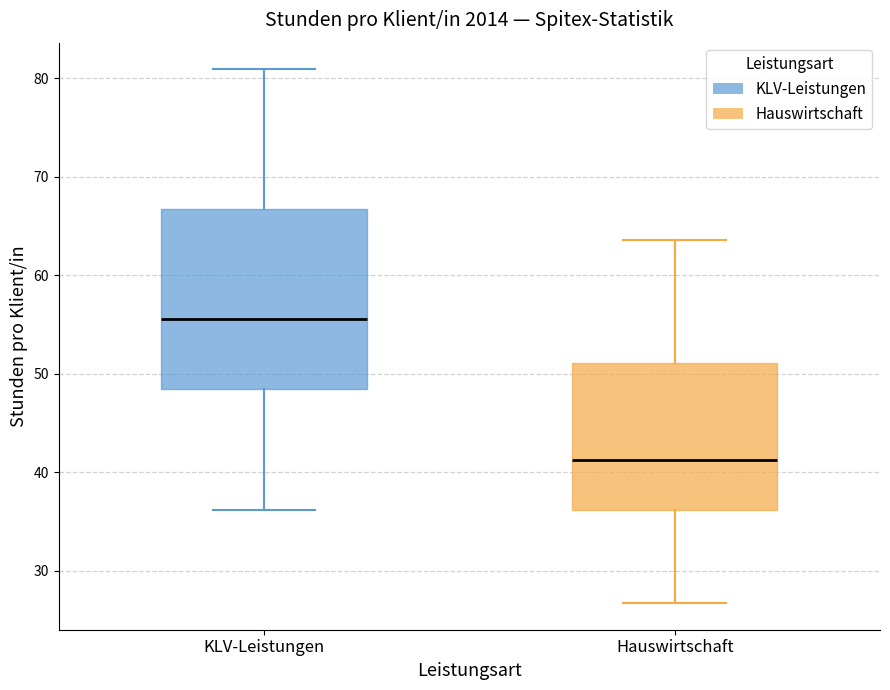

Reading left to right, read every box against the y-axis: the position of its median line, the range the box covers, and the ends of its whiskers. The values are not printed on the chart, so give them approximately, as read against the axis.

KLV-Leistungen: median 56, box 48 to 67, whiskers 36 to 81
Hauswirtschaft: median 41, box 36 to 51, whiskers 27 to 64